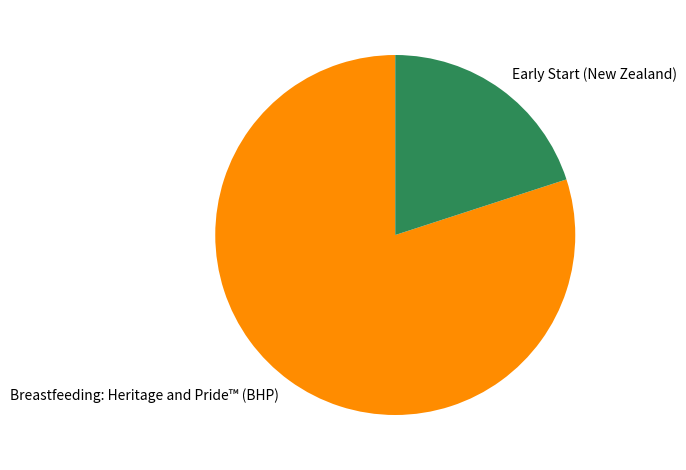

How many segments does this pie chart have?

2